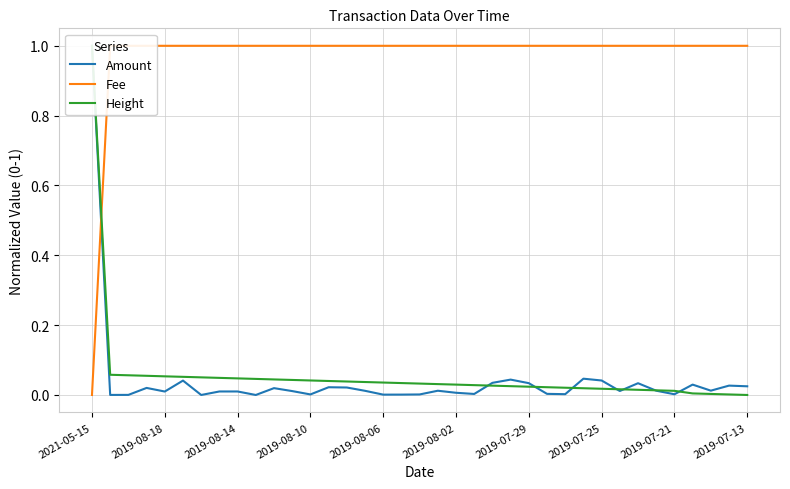

Is this an area chart (filled region under the line)?

No